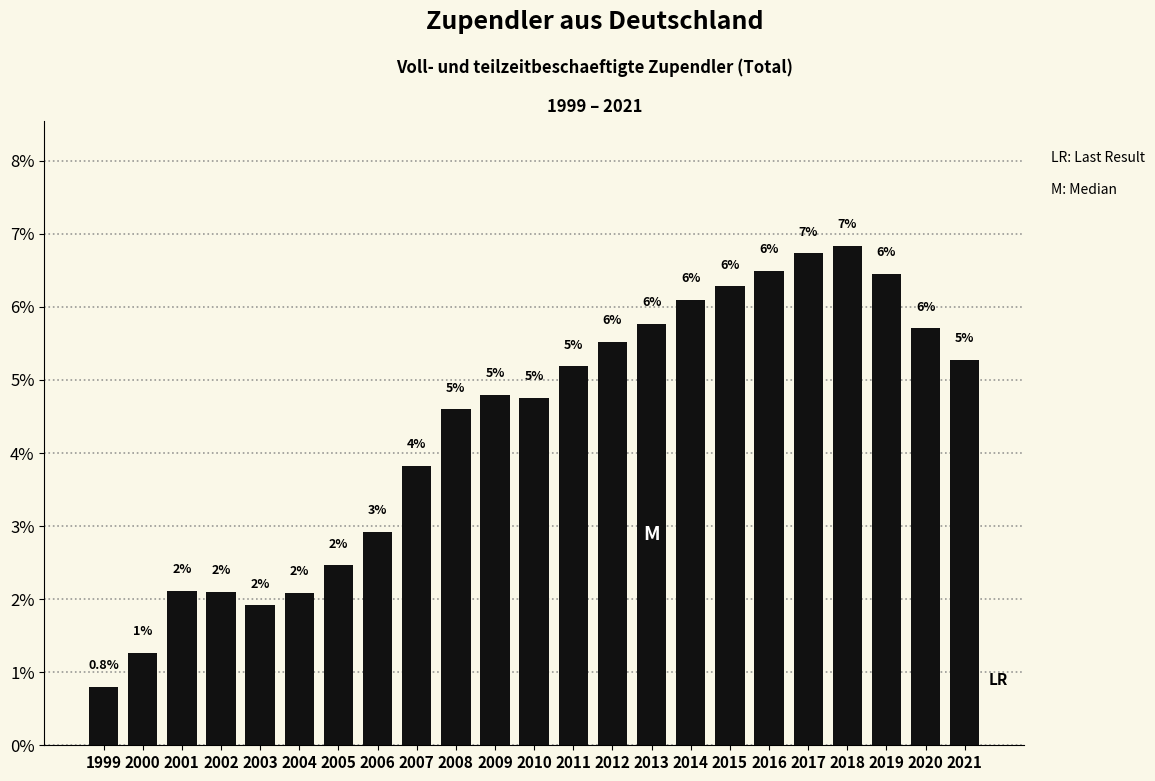

Are the bars horizontal?

No